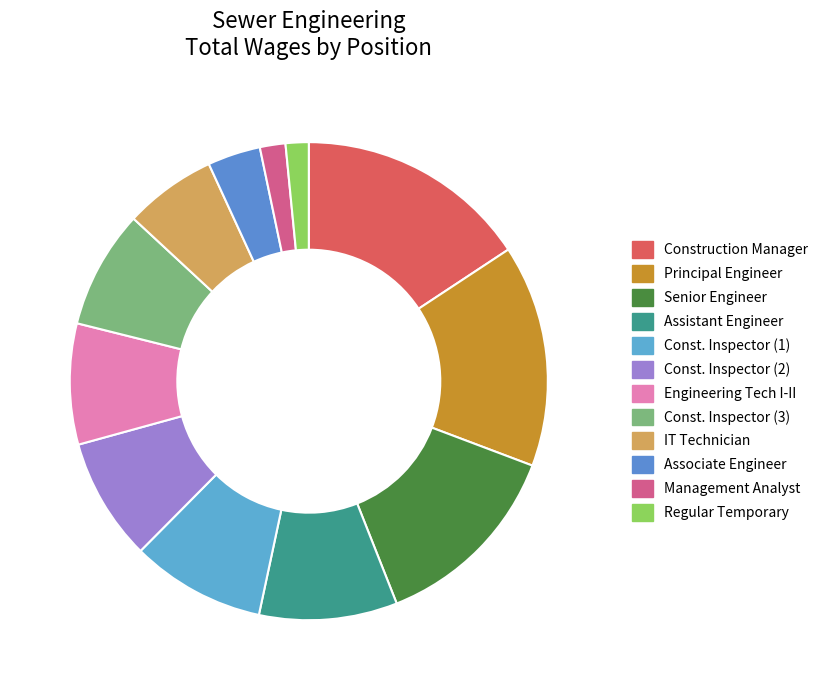

Do Associate Engineer and Principal Engineer together represent more than half of the pie?

No